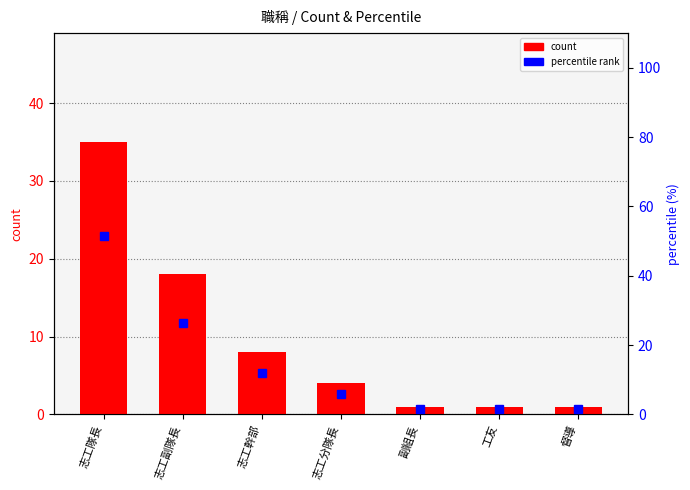

What is the value of the count bar at the 3rd from the left?

8.0